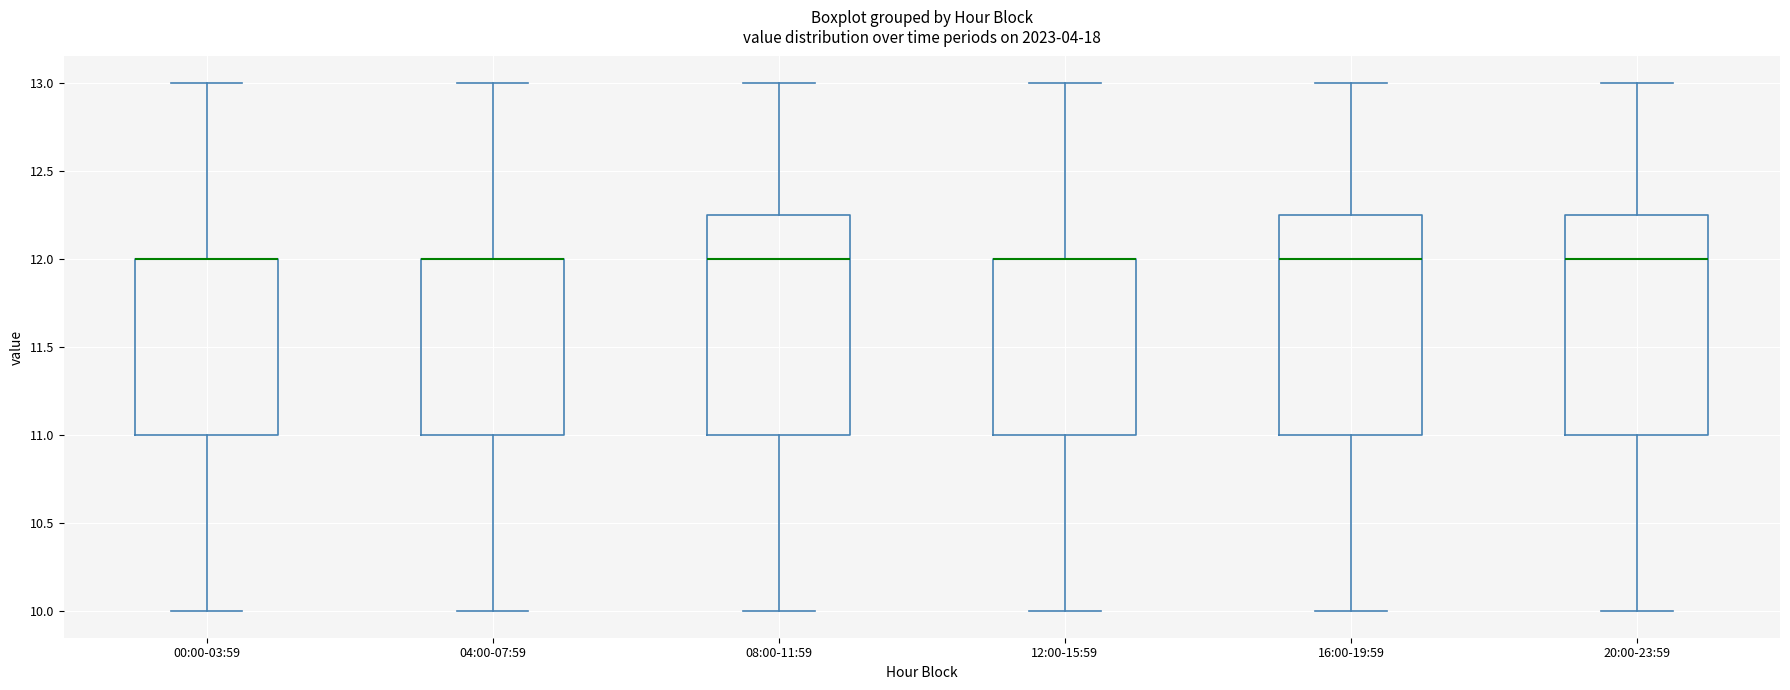

Reading left to right, read every box against the y-axis: the position of its median line, the range the box covers, and the ends of its whiskers. The values are not printed on the chart, so give them approximately, as read against the axis.

00:00-03:59: median 12.00 (drawn on the box's upper edge), box 11.00 to 12.00, whiskers 10.00 to 13.00
04:00-07:59: median 12.00 (drawn on the box's upper edge), box 11.00 to 12.00, whiskers 10.00 to 13.00
08:00-11:59: median 12.00, box 11.00 to 12.25, whiskers 10.00 to 13.00
12:00-15:59: median 12.00 (drawn on the box's upper edge), box 11.00 to 12.00, whiskers 10.00 to 13.00
16:00-19:59: median 12.00, box 11.00 to 12.25, whiskers 10.00 to 13.00
20:00-23:59: median 12.00, box 11.00 to 12.25, whiskers 10.00 to 13.00